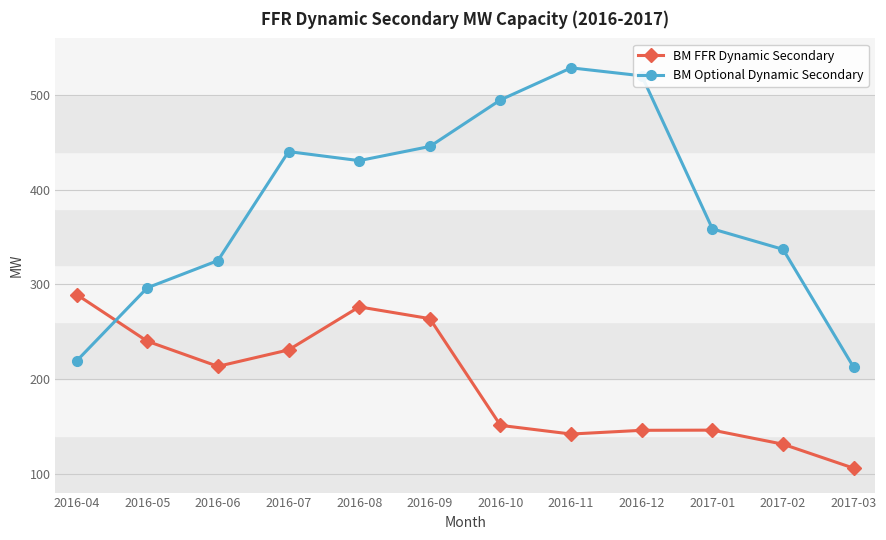

What is the value of the BM FFR Dynamic Secondary point at the 10th from the left?

146.0